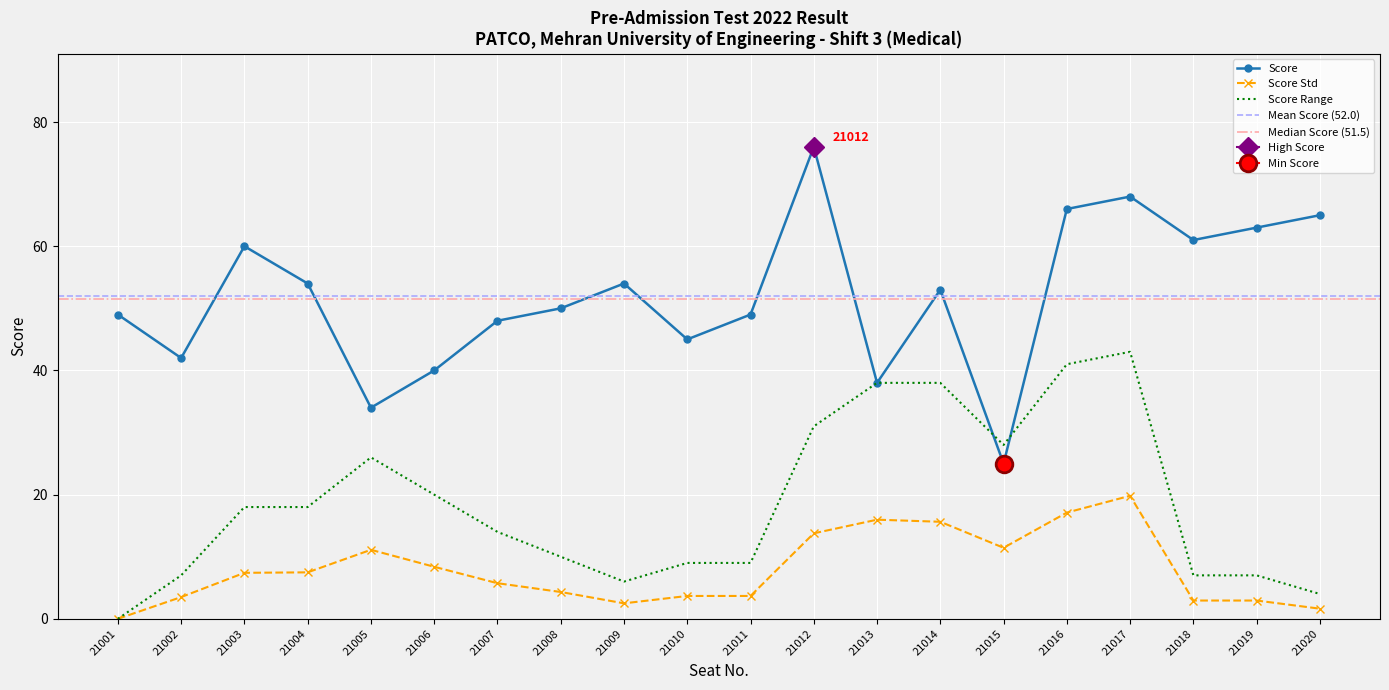

What is the value of the 9th point from the left?

54